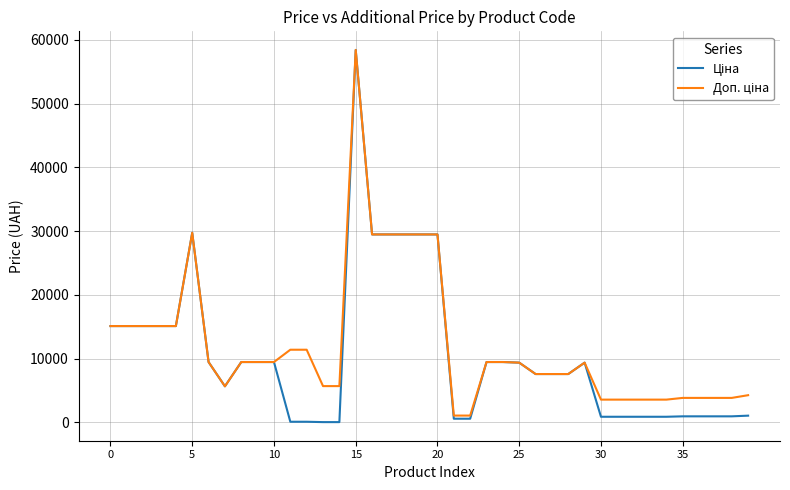

What is the maximum value shown in the chart?

58426.5